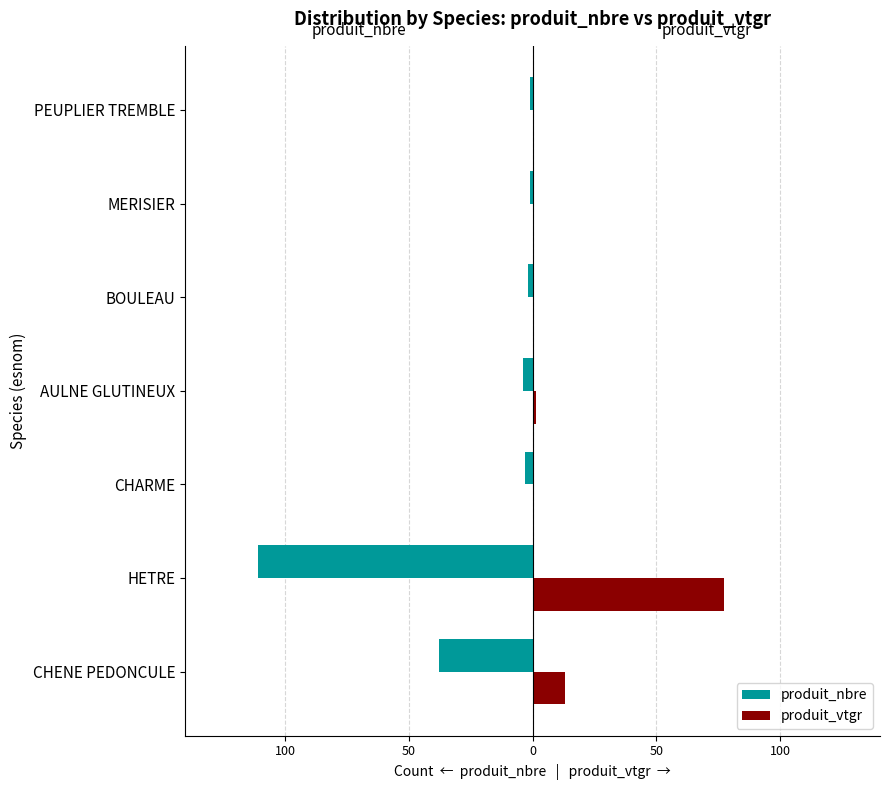

Reading left to right, extract all data points from this chart.

produit_nbre: -38.0	-111.0	-3.0	-4.0	-2.0	-1.0	-1.0
produit_vtgr: 13.0	77.3	0.7	1.4	0.7	0.4	0.5